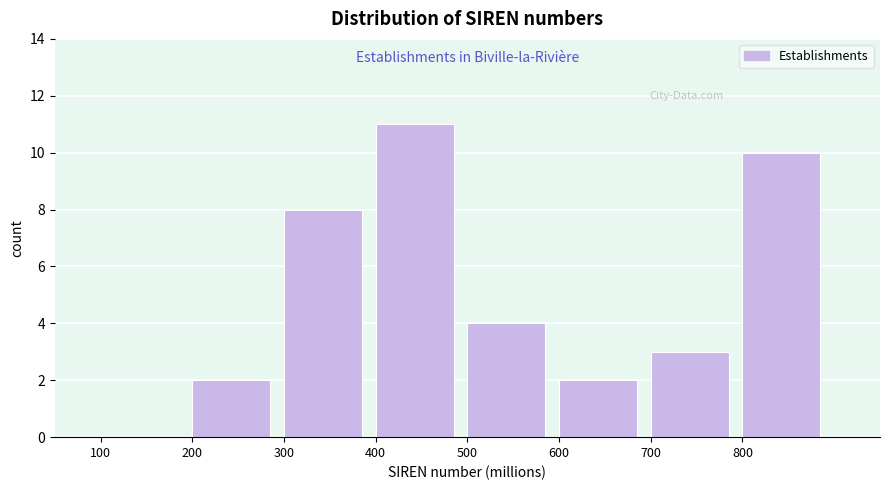

How tall is the bar that spans 200 to 300 on the x-axis? The values are not printed on the chart, so give them approximately, as read against the axis.

2